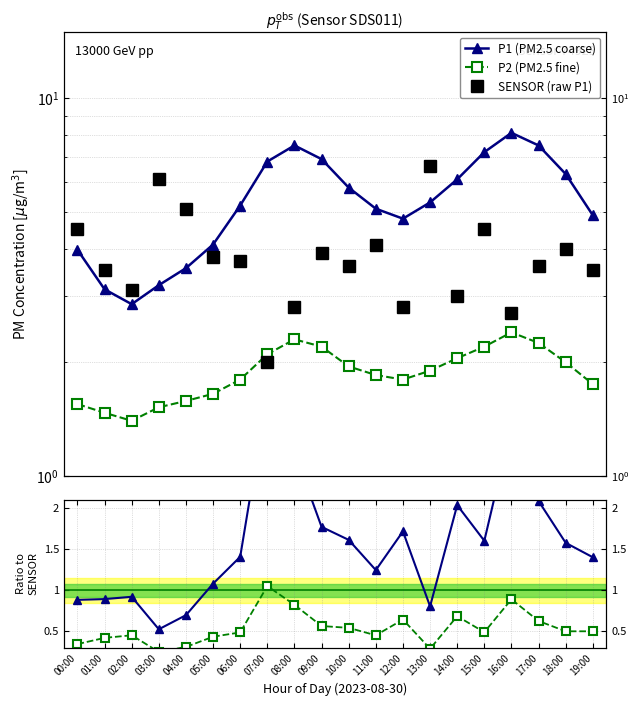

How many times do SENSOR (raw P1) and P1 (PM2.5 coarse) cross each other?

3